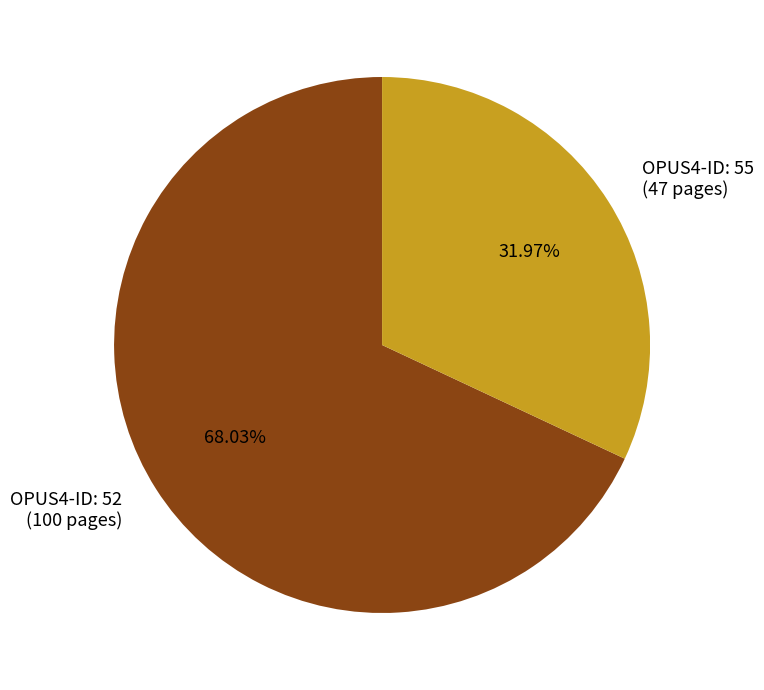

Which category accounts for the majority?

OPUS4-ID: 52 (100 pages)